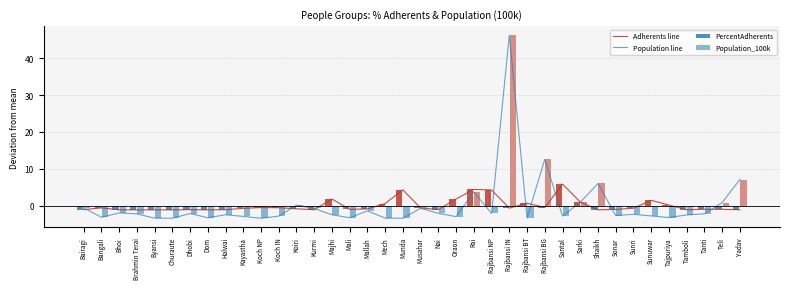

At which label does Adherents line reach its peak?

Santal